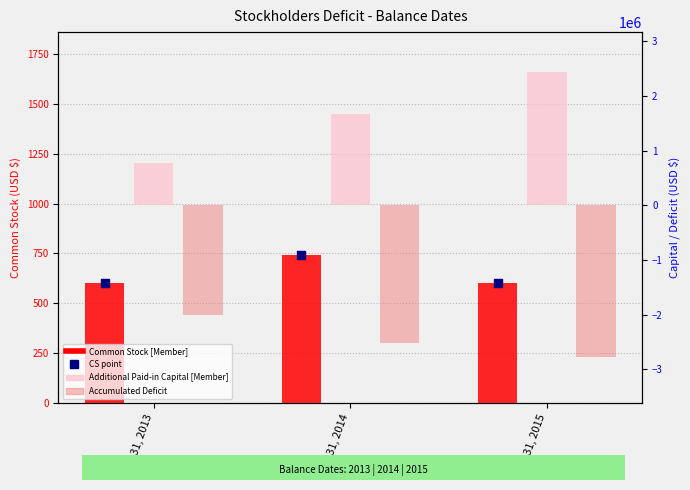

What are all the series names shown in the legend?

Common Stock [Member], CS point, Additional Paid-in Capital [Member], Accumulated Deficit